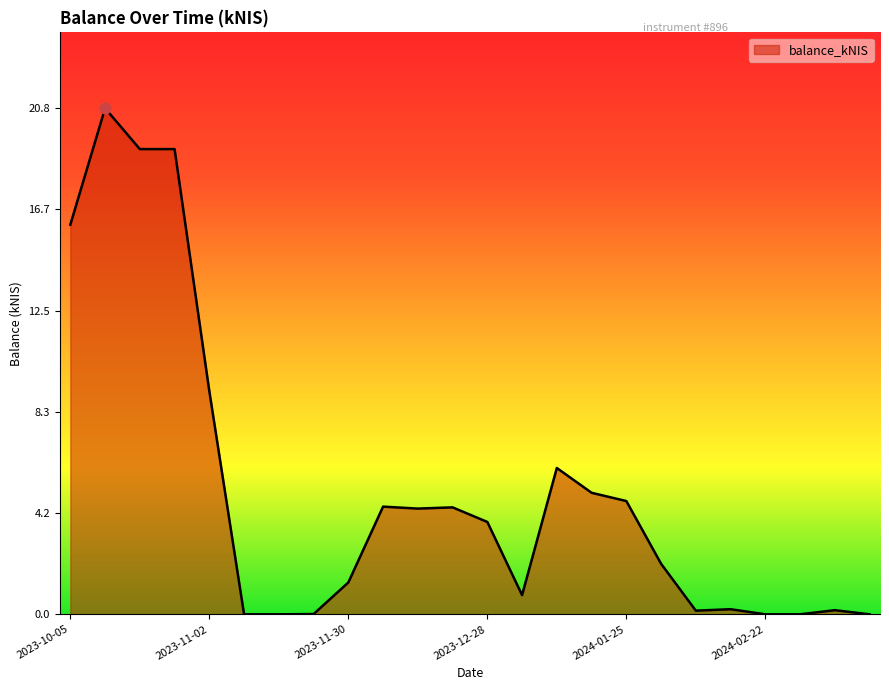

What is the difference between the maximum and minimum values?

20.8